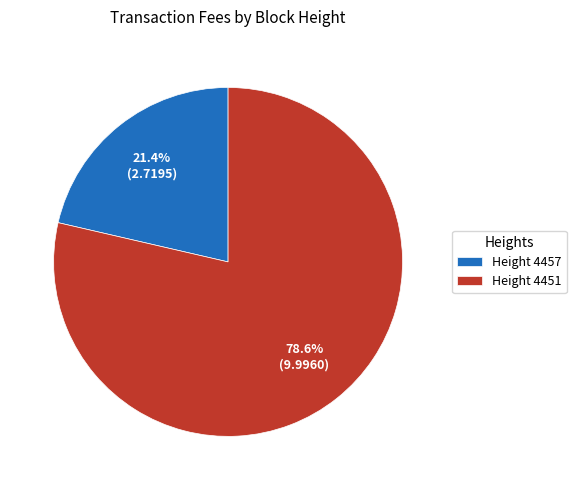

To the nearest percent, what is the average slice percentage?

50%